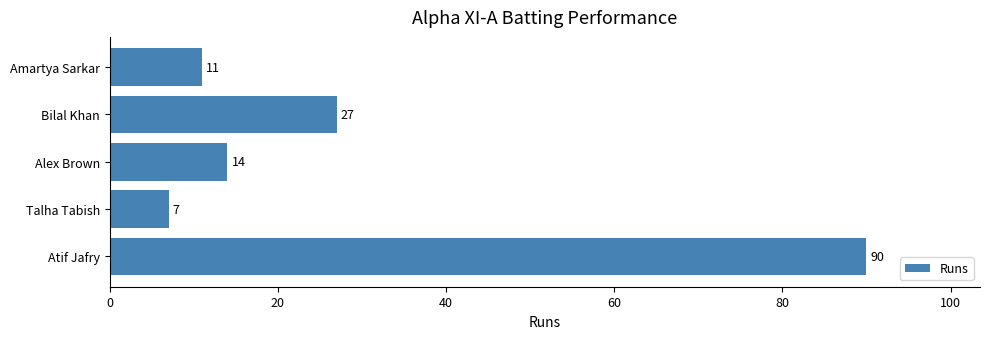

What is the difference between the second highest and second lowest values?

16